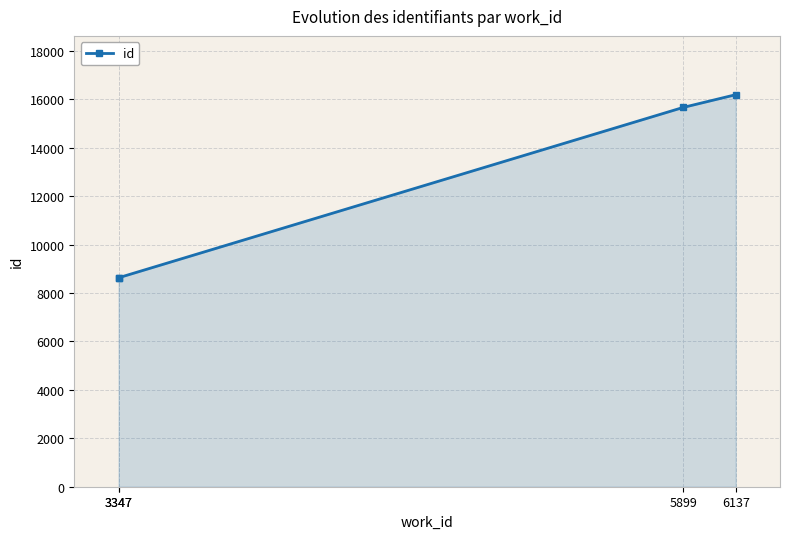

List the labels in order of value, smallest first.

3347, 3347, 5899, 6137